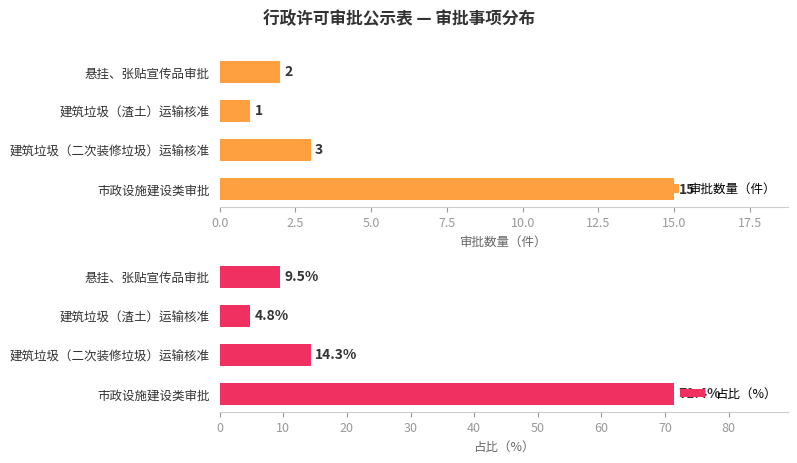

Which series has the largest total across all categories?

占比（%）